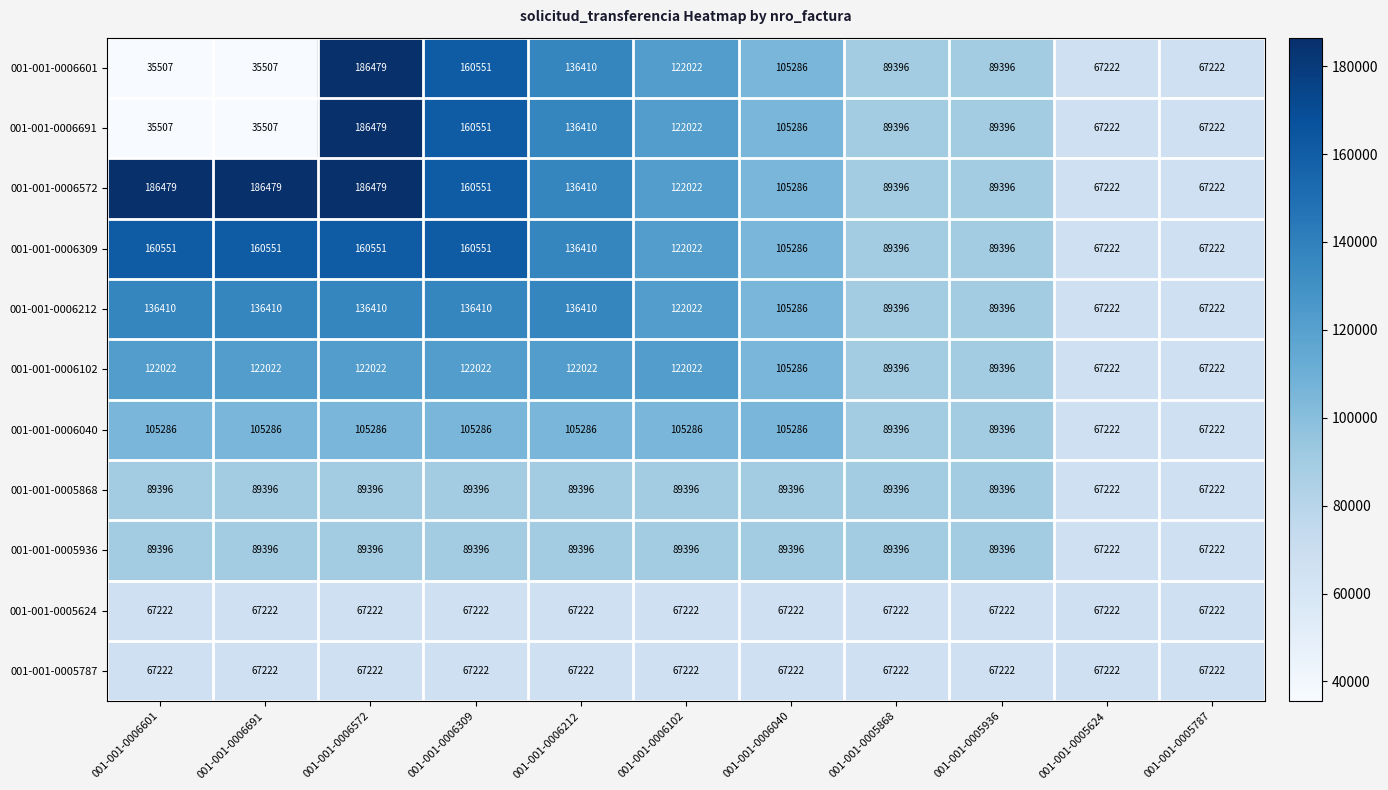

What is the minimum value for 001-001-0006040?

67222